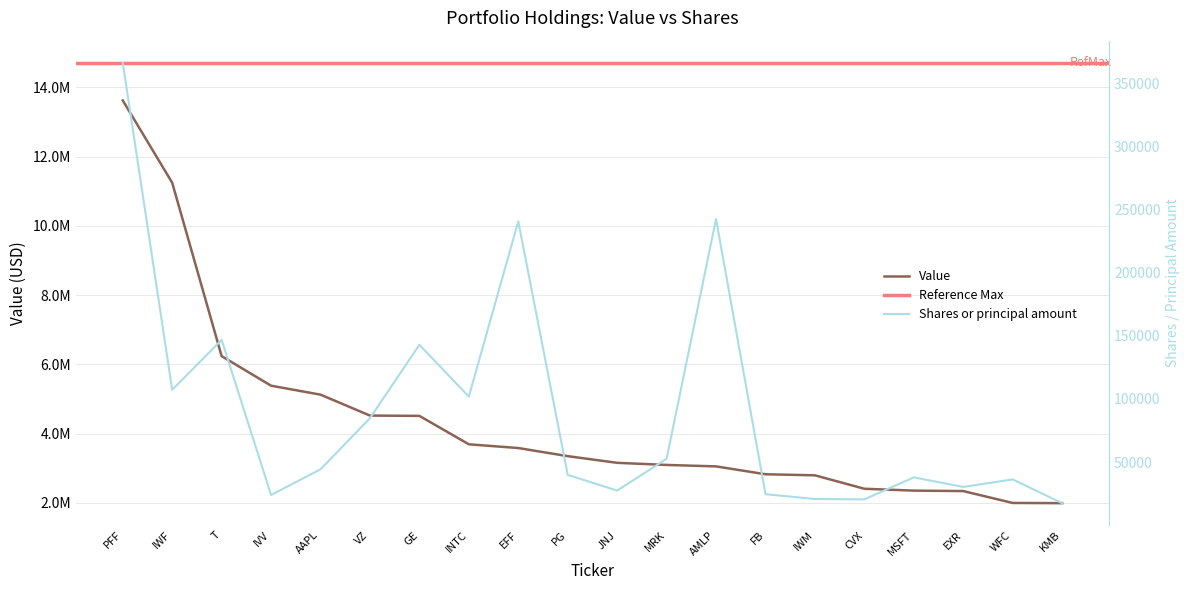

What position from the right is IVV?

17